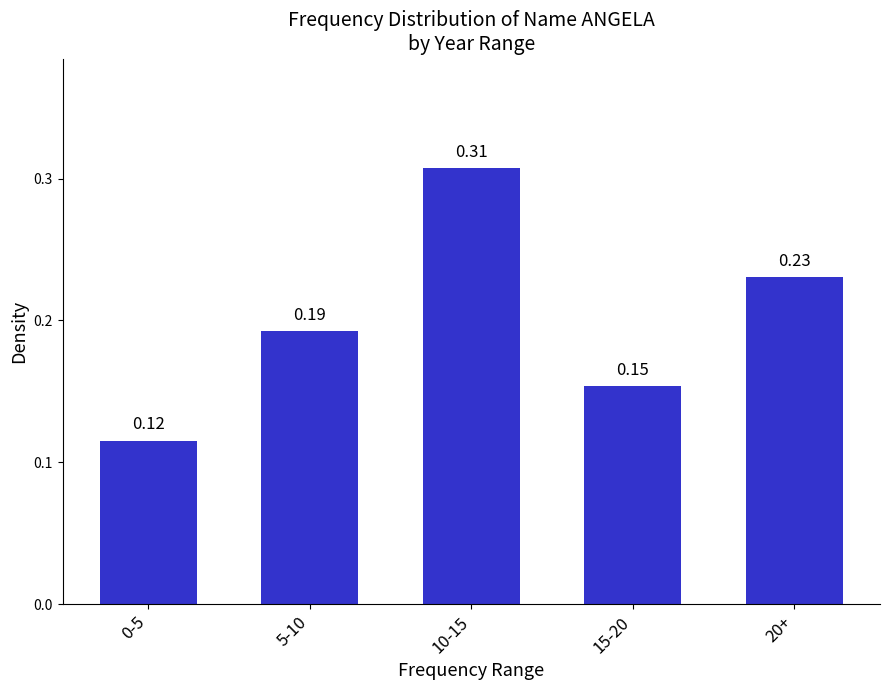

List the labels in order of value, largest first.

10-15, 20+, 5-10, 15-20, 0-5